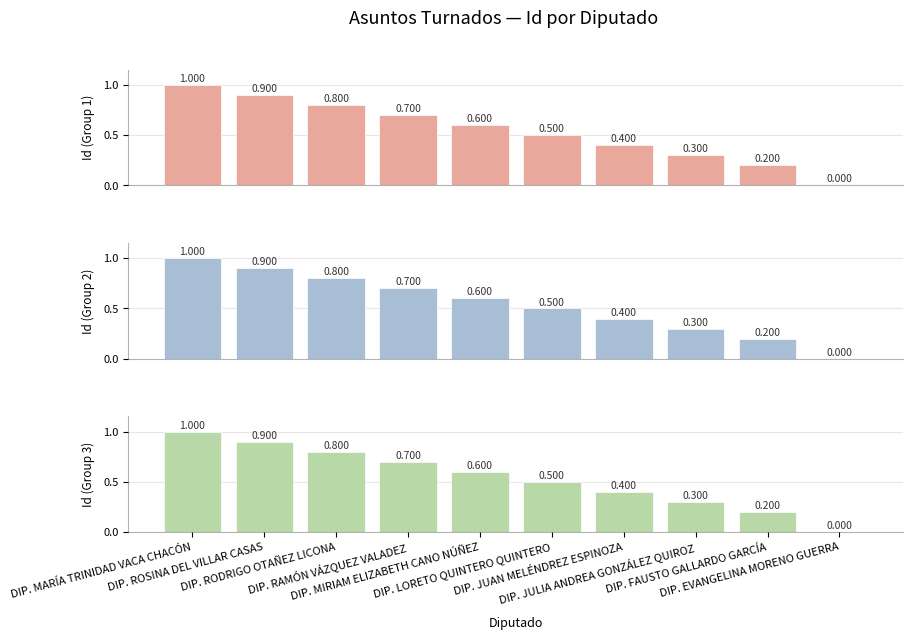

The value of Id (Group 2) at DIP. FAUSTO GALLARDO GARCÍA is 0.2. True or false?

True